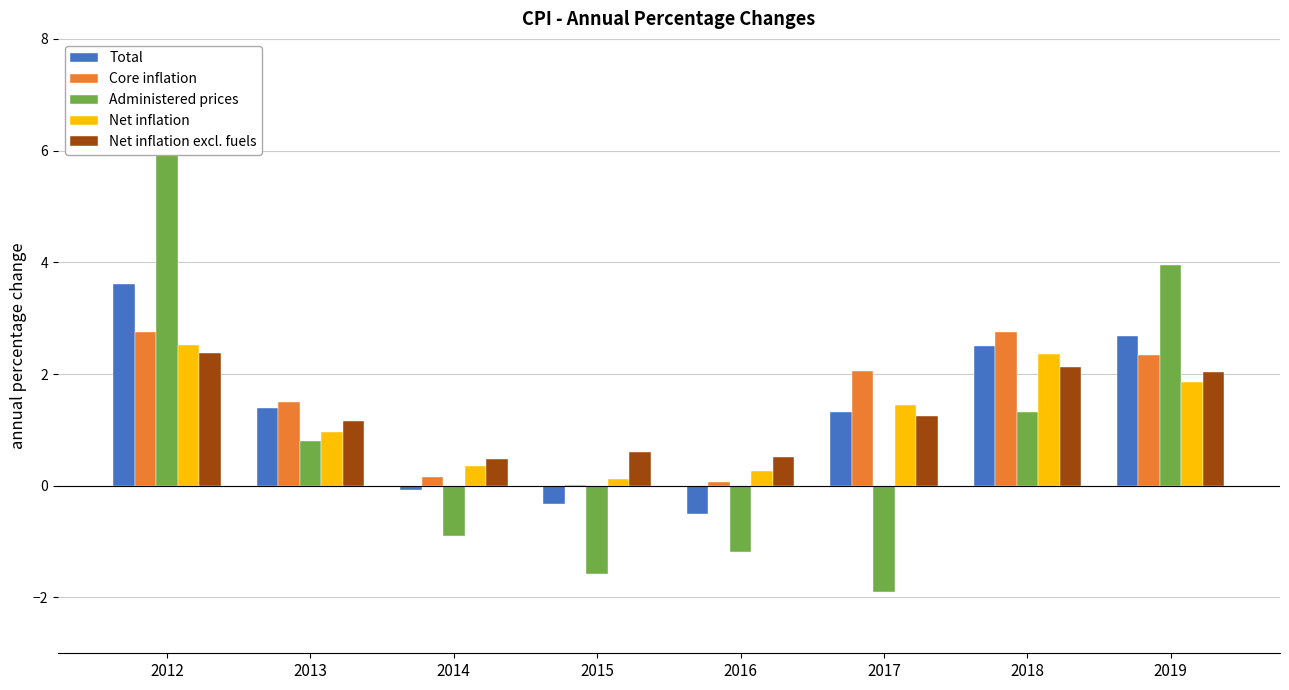

At which label is Total closest to 1?

2017